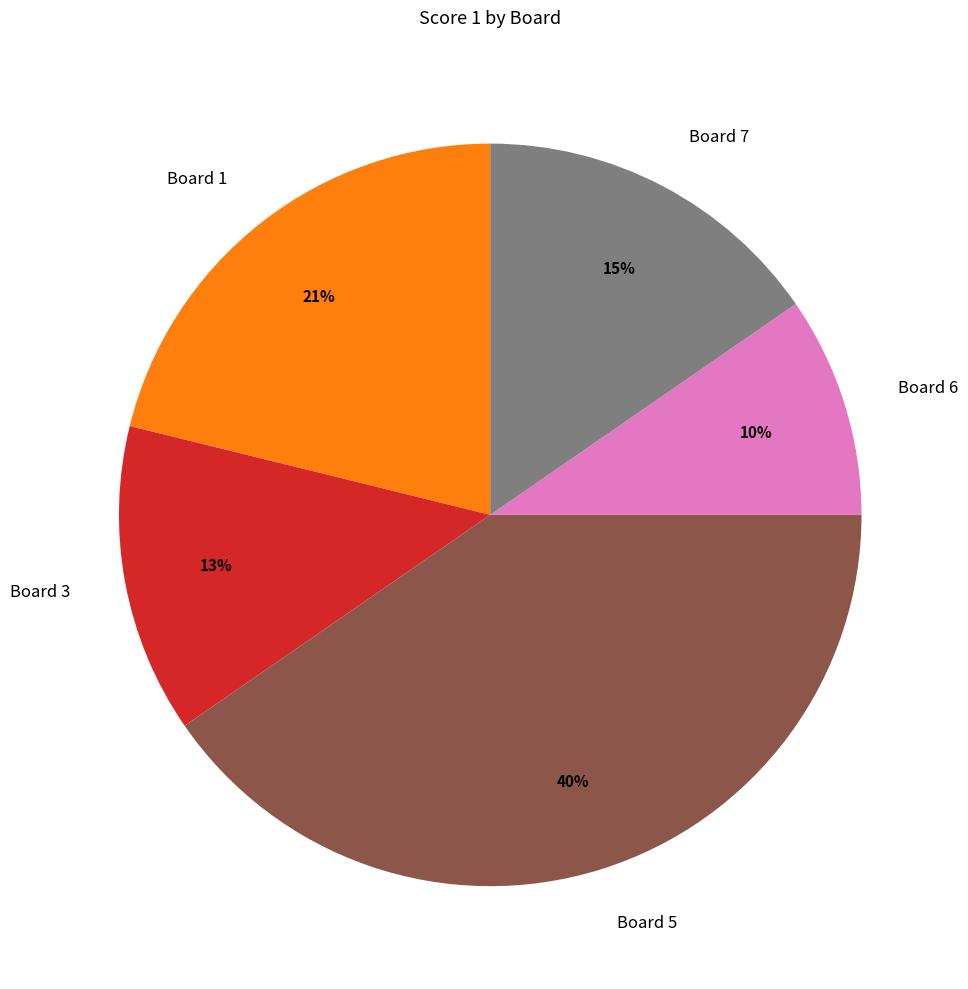

How many segments does this pie chart have?

5